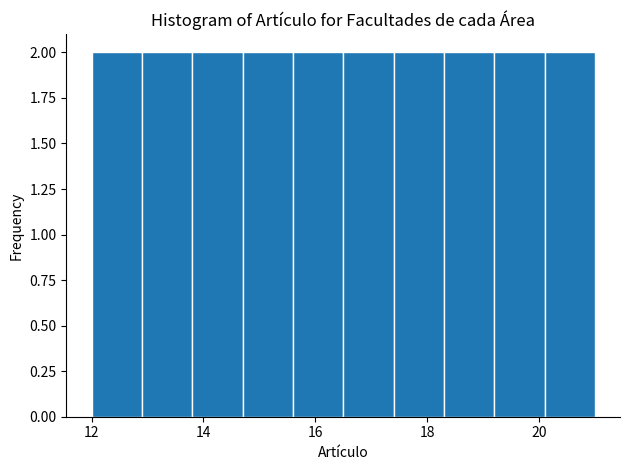

Reading left to right, list every bar in this chart as the range it spans on the x-axis followed by its height. Neither the bar edges nor the heights are printed on the chart, so give them approximately, as read against the axes.

12.0 to 12.9: 2
12.9 to 13.8: 2
13.8 to 14.7: 2
14.7 to 15.6: 2
15.6 to 16.5: 2
16.5 to 17.4: 2
17.4 to 18.3: 2
18.3 to 19.2: 2
19.2 to 20.1: 2
20.1 to 21.0: 2